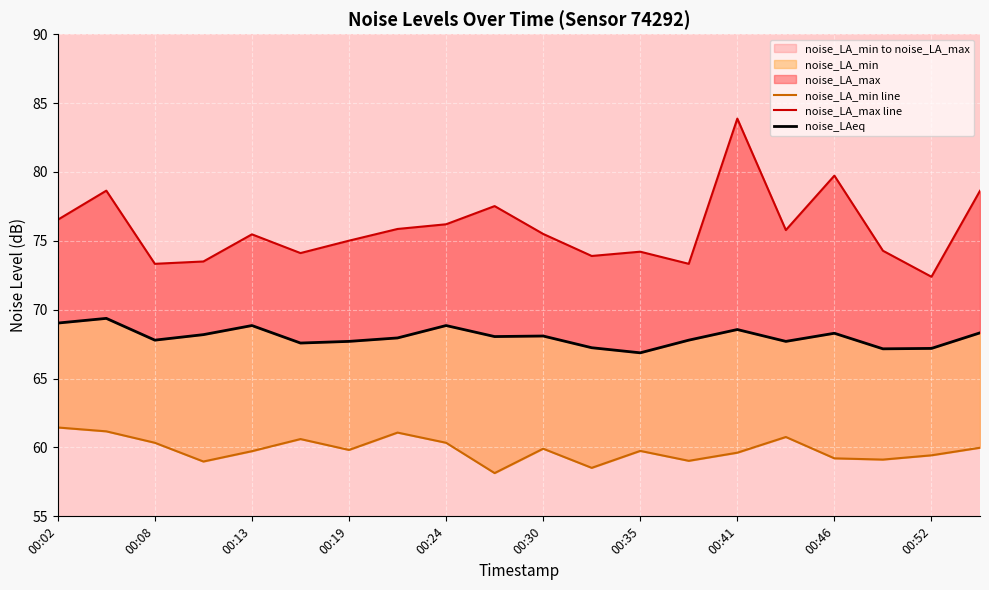

True or false: noise_LA_min line has more than 0 points higher than both neighbors.

True